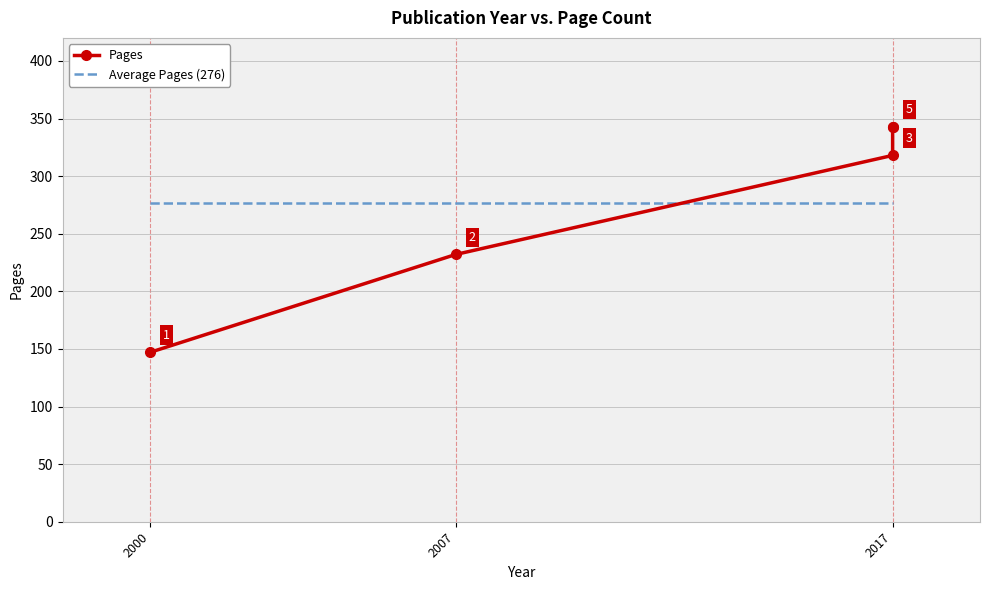

Where is Pages nearest to the value 245?

2007